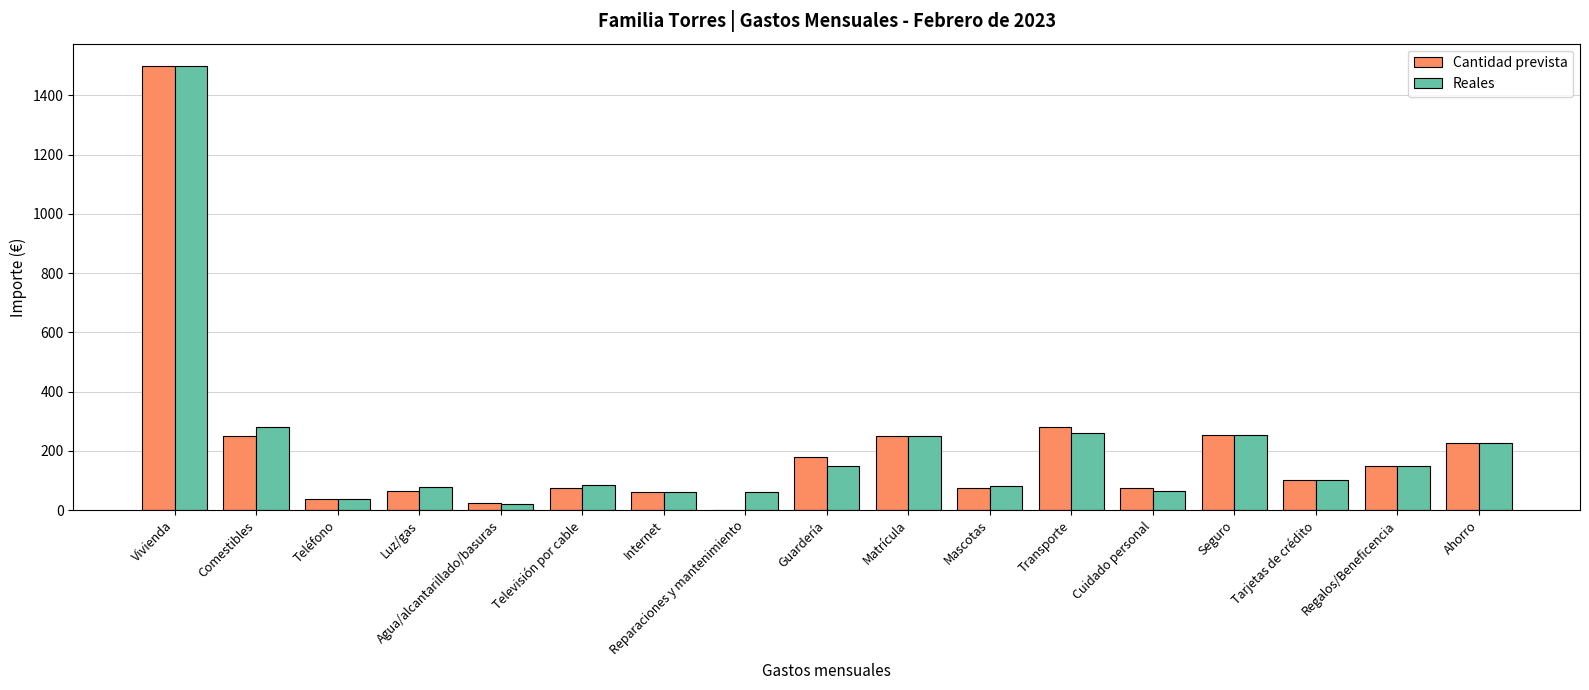

Is the value of Reales at Internet greater than the value of Cantidad prevista at Reparaciones y mantenimiento?

Yes